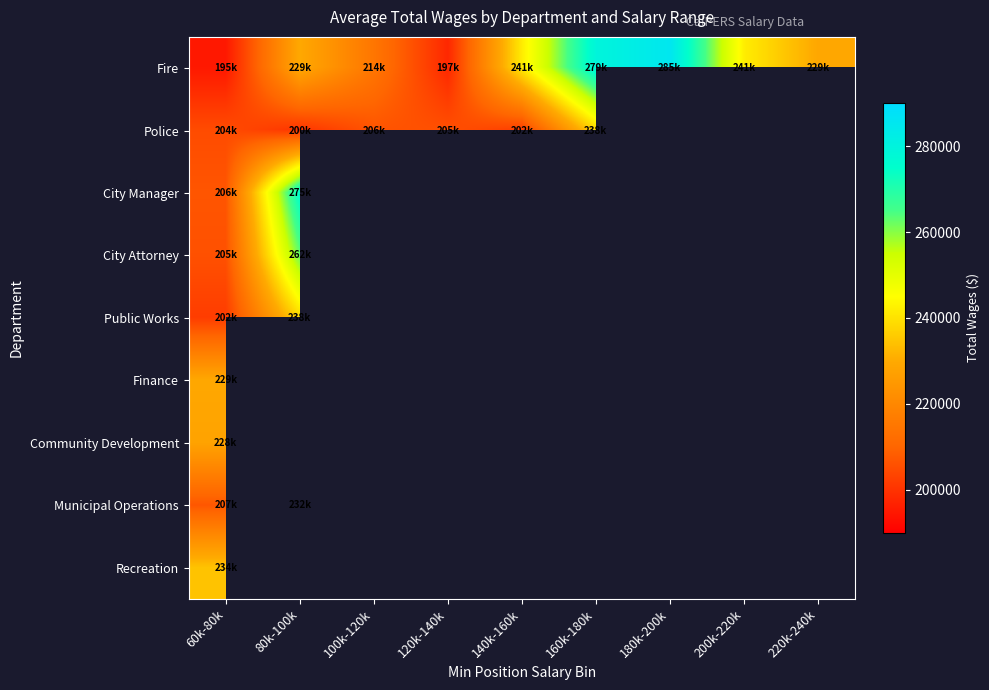

The value of City Attorney at 60k-80k is 299170.3. True or false?

False